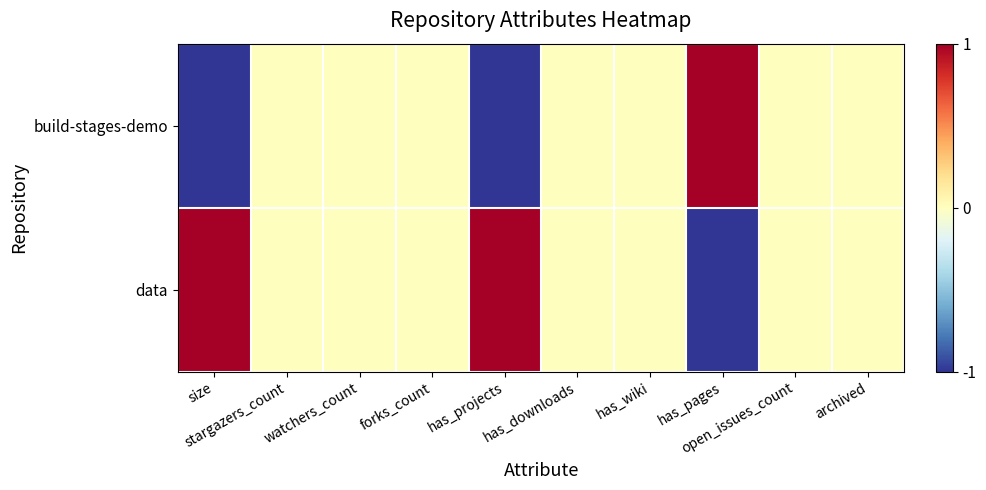

What is the minimum value shown in the chart?

-1